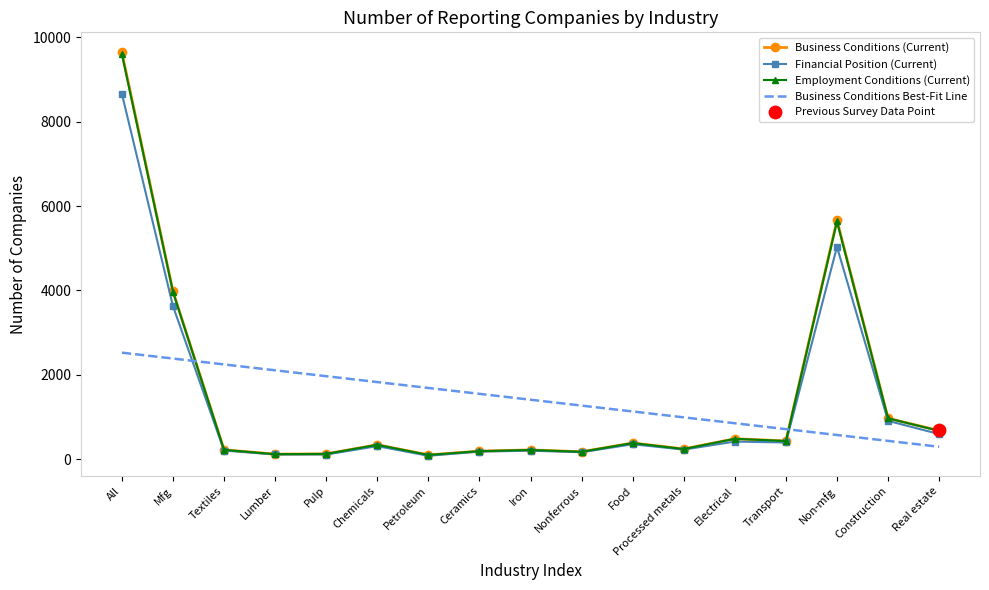

True or false: Financial Position (Current) has more than 0 points higher than both neighbors.

True